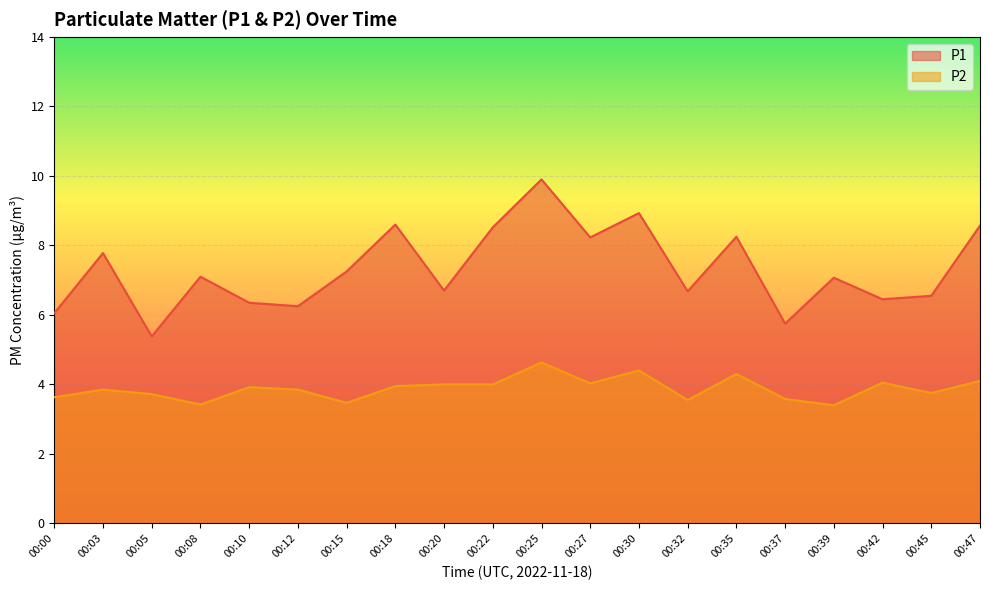

True or false: P1 and P2 intersect in this chart.

False